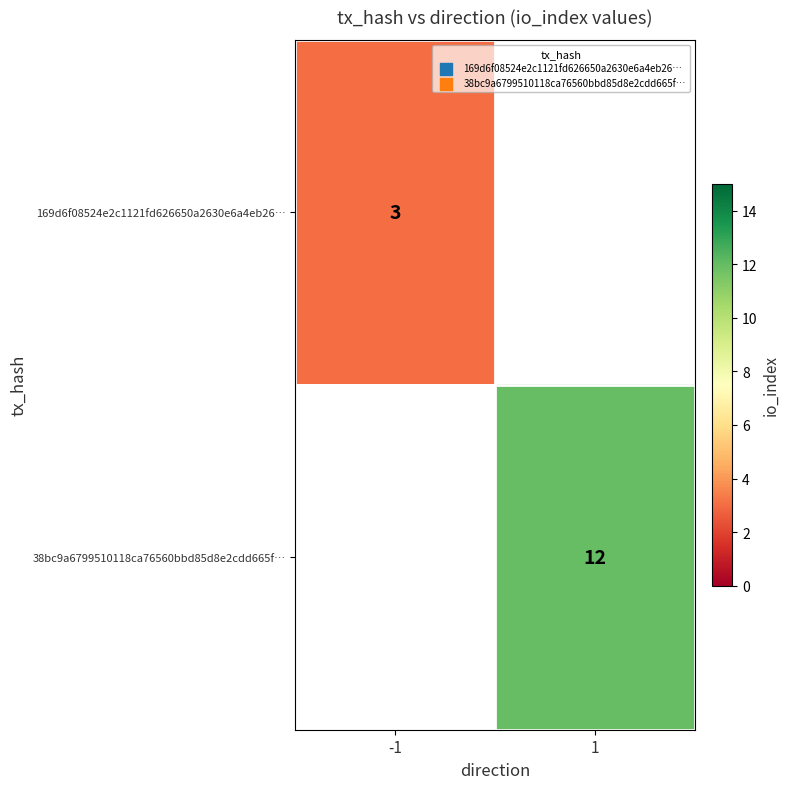

True or false: 169d6f08524e2c1121fd626650a2630e6a4eb26… has a value of 1 at -1.

False